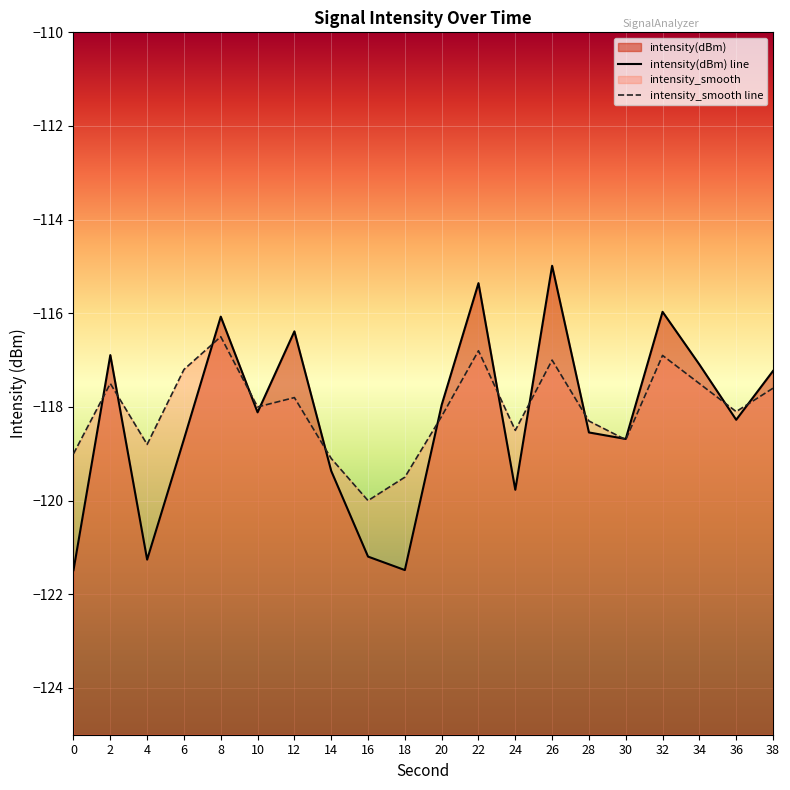

Where does the intensity_smooth series first go above -118?

2